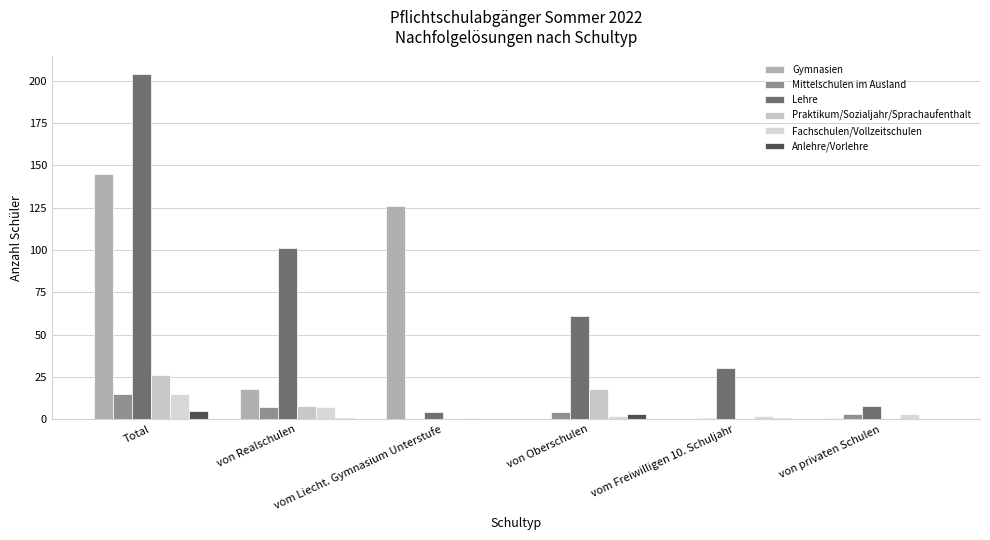

What are all the series names shown in the legend?

Gymnasien, Mittelschulen im Ausland, Lehre, Praktikum/Sozialjahr/Sprachaufenthalt, Fachschulen/Vollzeitschulen, Anlehre/Vorlehre